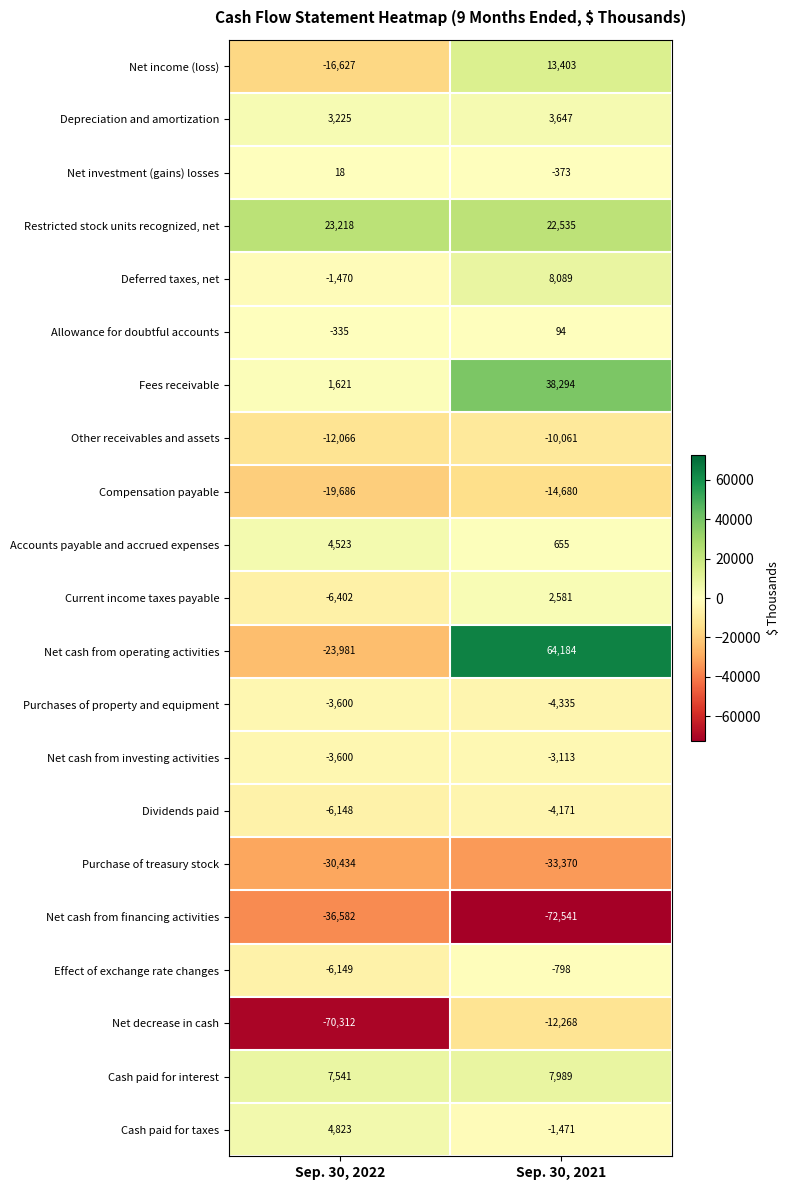

What is the difference between the Dividends paid values at Sep. 30, 2022 and Sep. 30, 2021?

1977